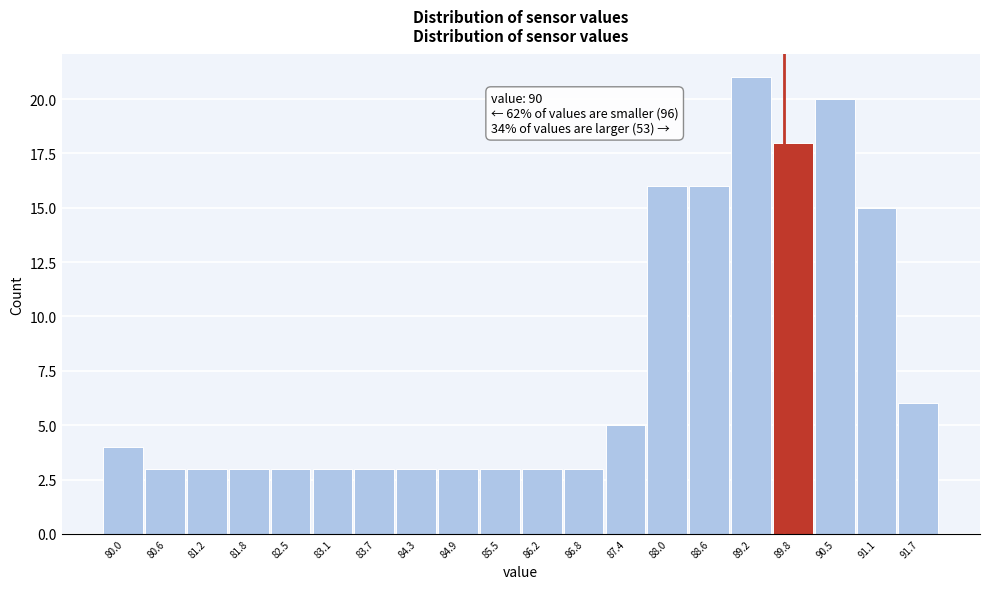

Reading right to left, list all the values displayed in this chart.

91.7=6	91.1=15	90.5=20	89.8=18	89.2=21	88.6=16	88.0=16	87.4=5	86.8=3	86.2=3	85.5=3	84.9=3	84.3=3	83.7=3	83.1=3	82.5=3	81.8=3	81.2=3	80.6=3	80.0=4